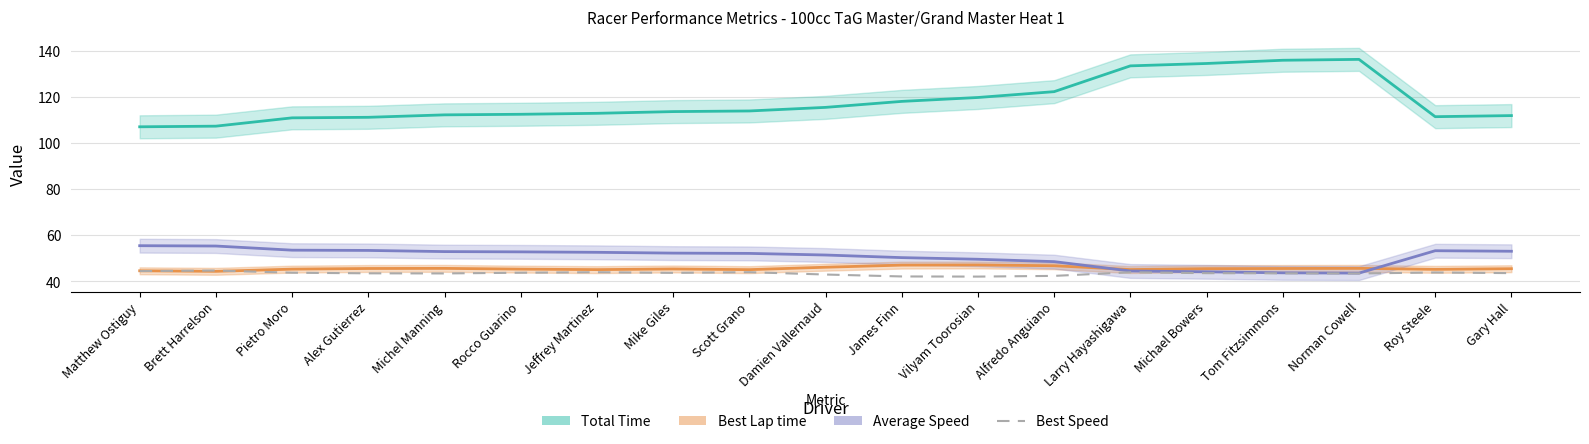

What position from the left is Roy Steele?

18